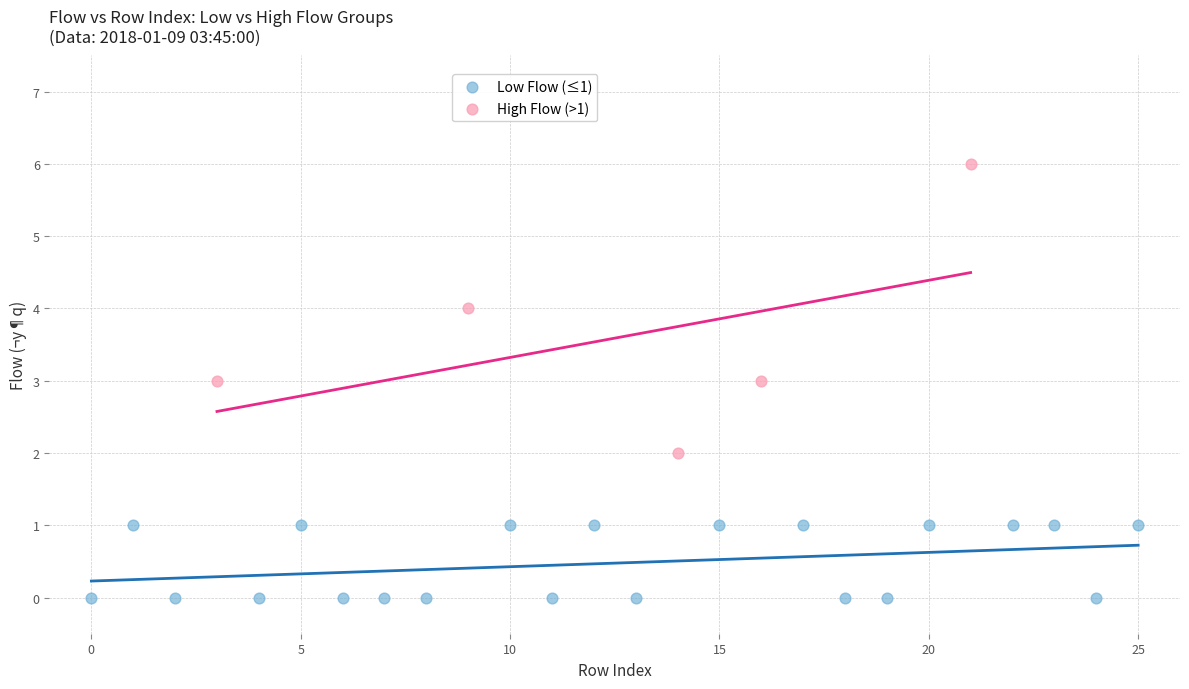

Which series has the largest Y range (max minus min)?

High Flow (>1)